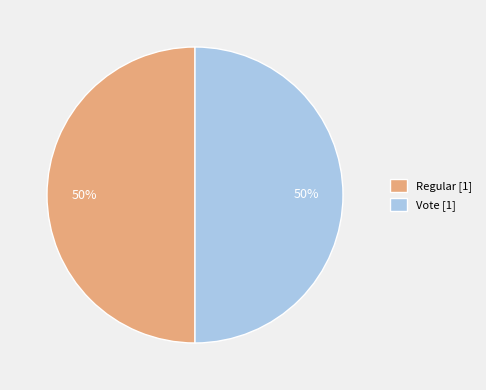

Approximately how many times larger is the value at Vote compared to Regular?

1.0